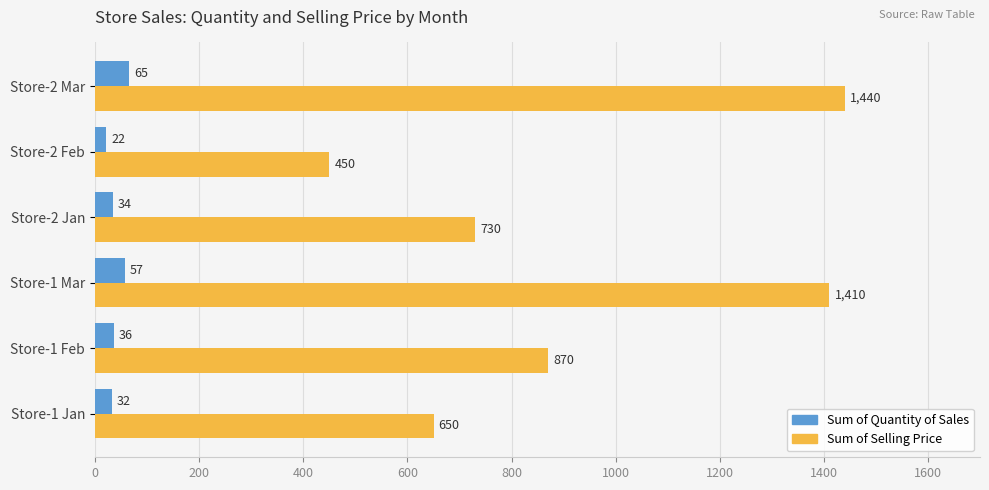

At which label does Sum of Quantity of Sales reach its peak?

Store-2 Mar